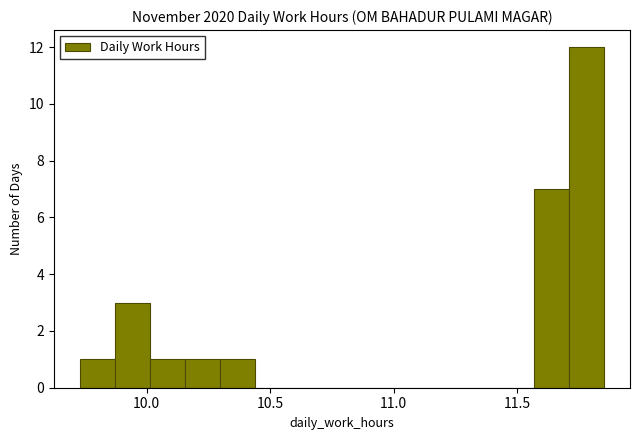

Read against the x-axis, roughly where is the centre of the tallest bar?

11.80